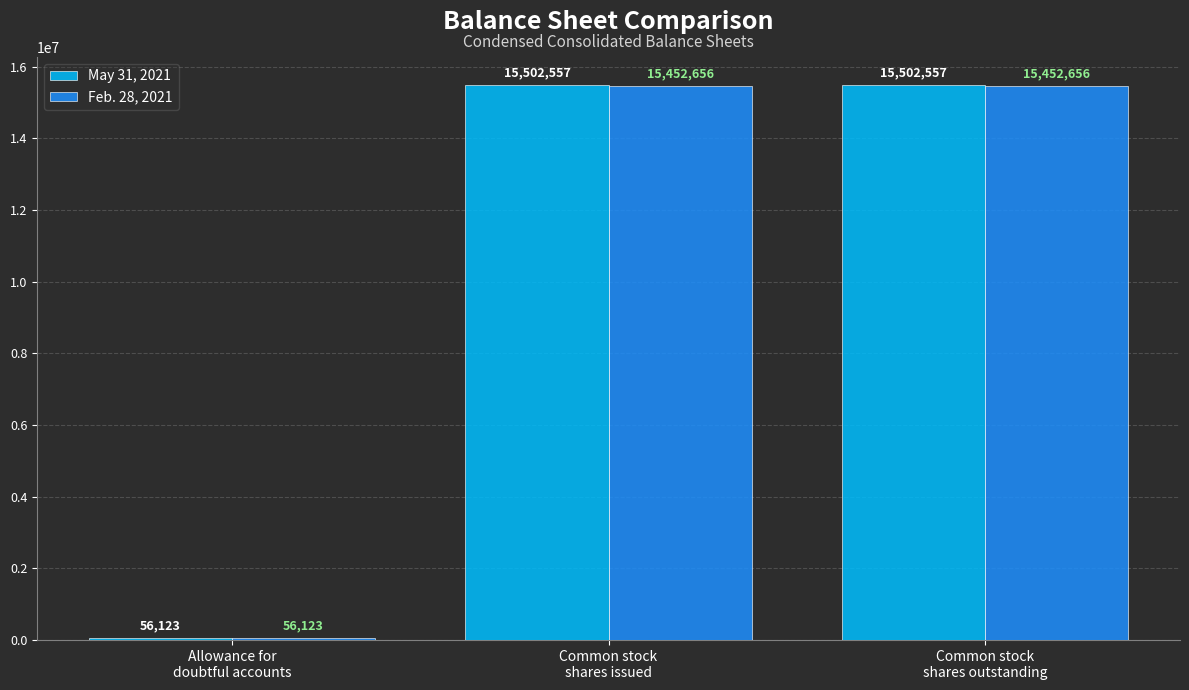

Does the chart contain any negative values?

No